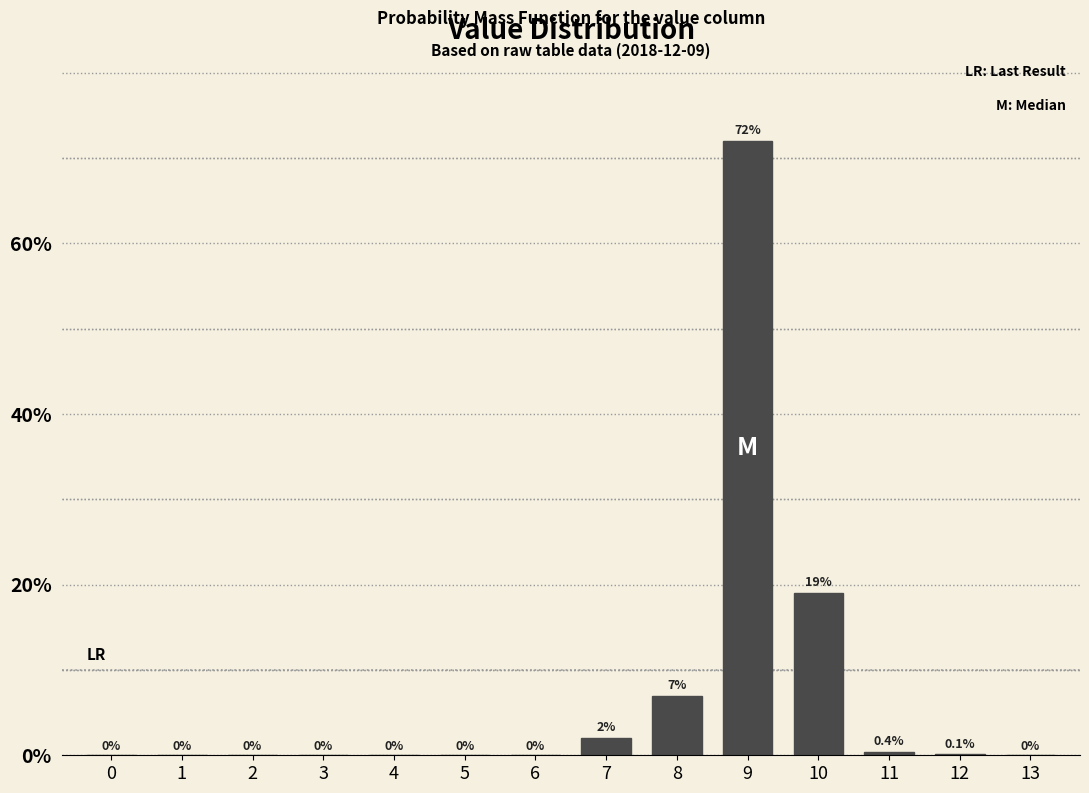

Reading right to left, list all the values displayed in this chart.

13=0.0	12=0.1	11=0.4	10=19.0	9=72.0	8=7.0	7=2.0	6=0.0	5=0.0	4=0.0	3=0.0	2=0.0	1=0.0	0=0.0